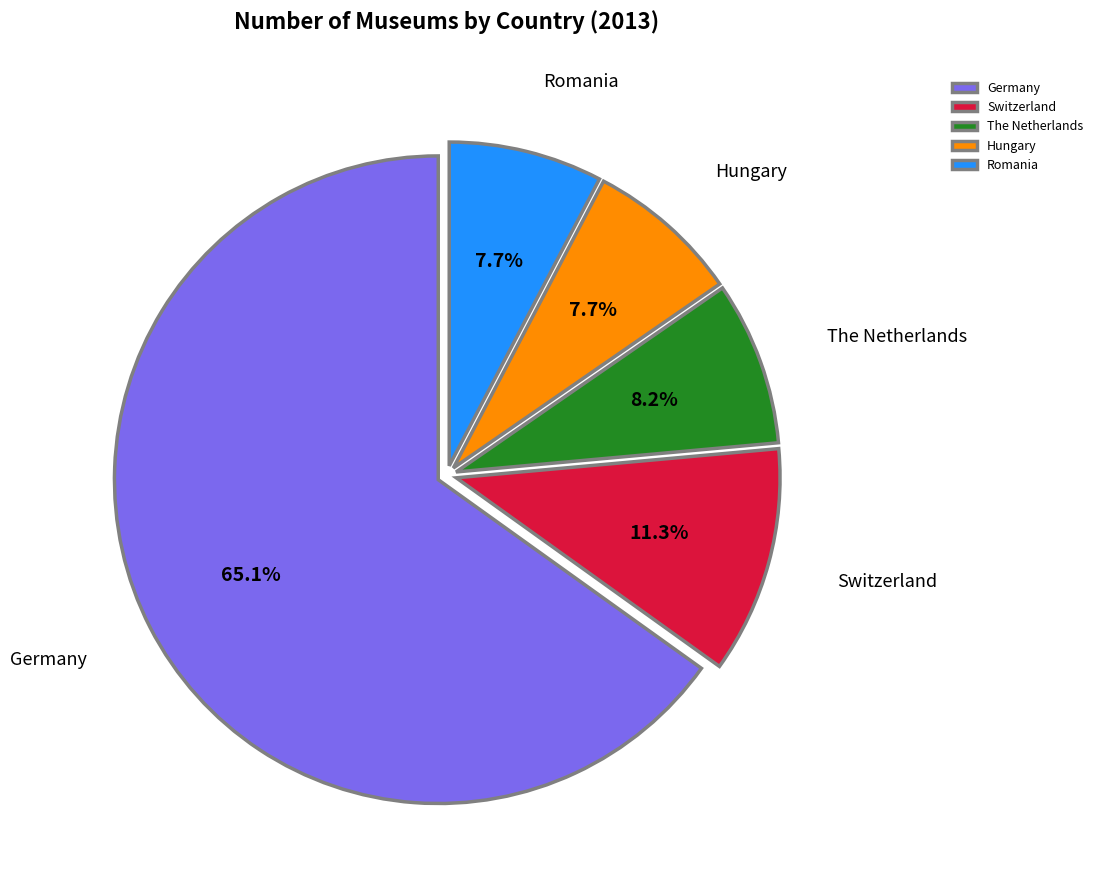

What percentage is the Romania slice, to the nearest percent?

8%